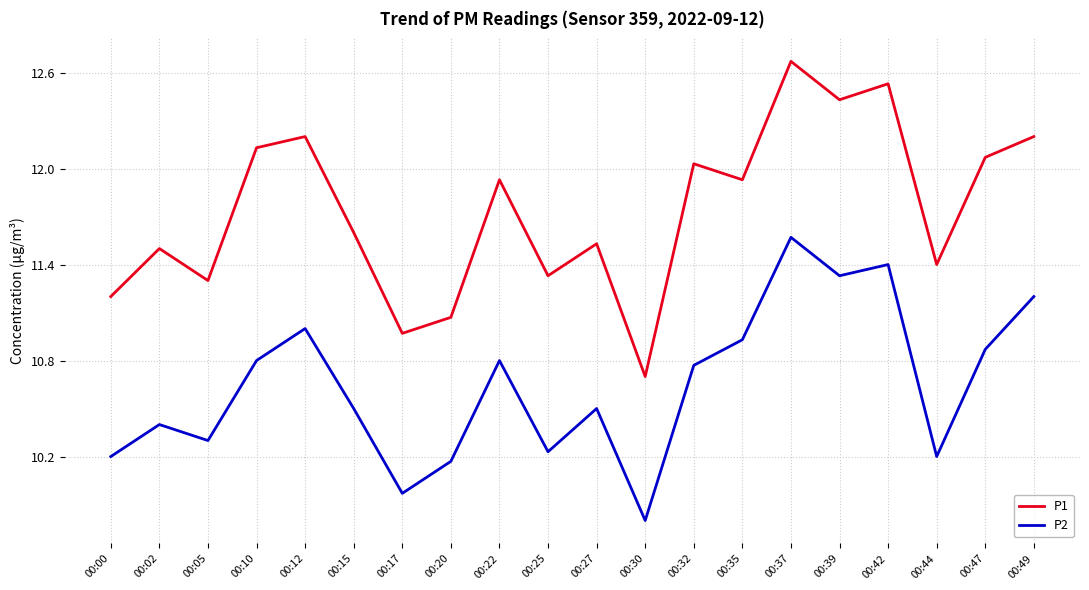

The value of P2 at 00:00 is 10.2. True or false?

True